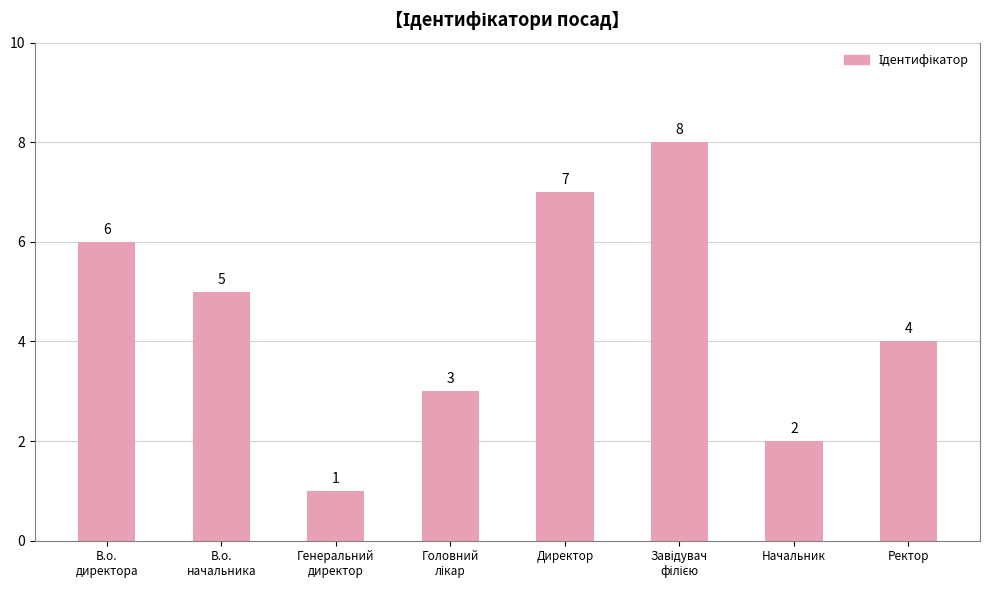

What is the difference between the maximum and minimum values?

7